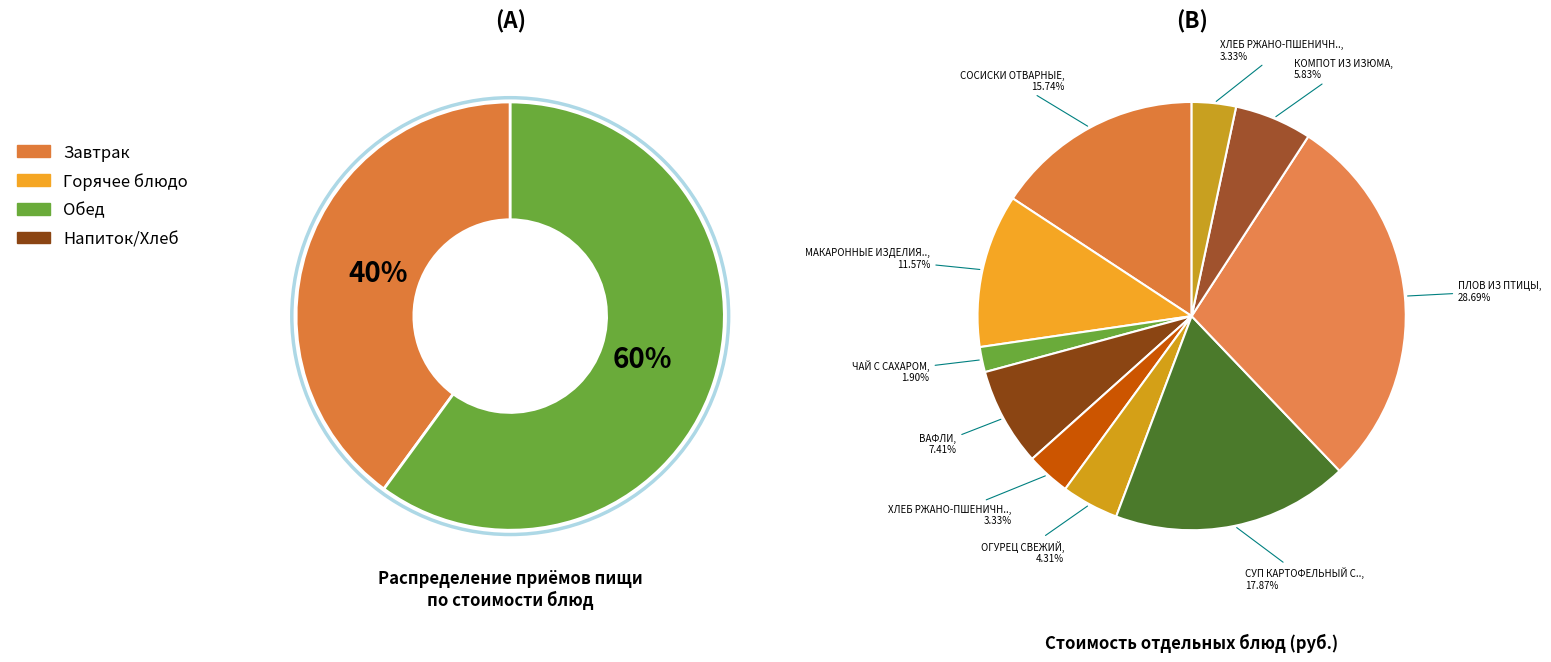

Is there any slice that represents more than half of the pie?

No